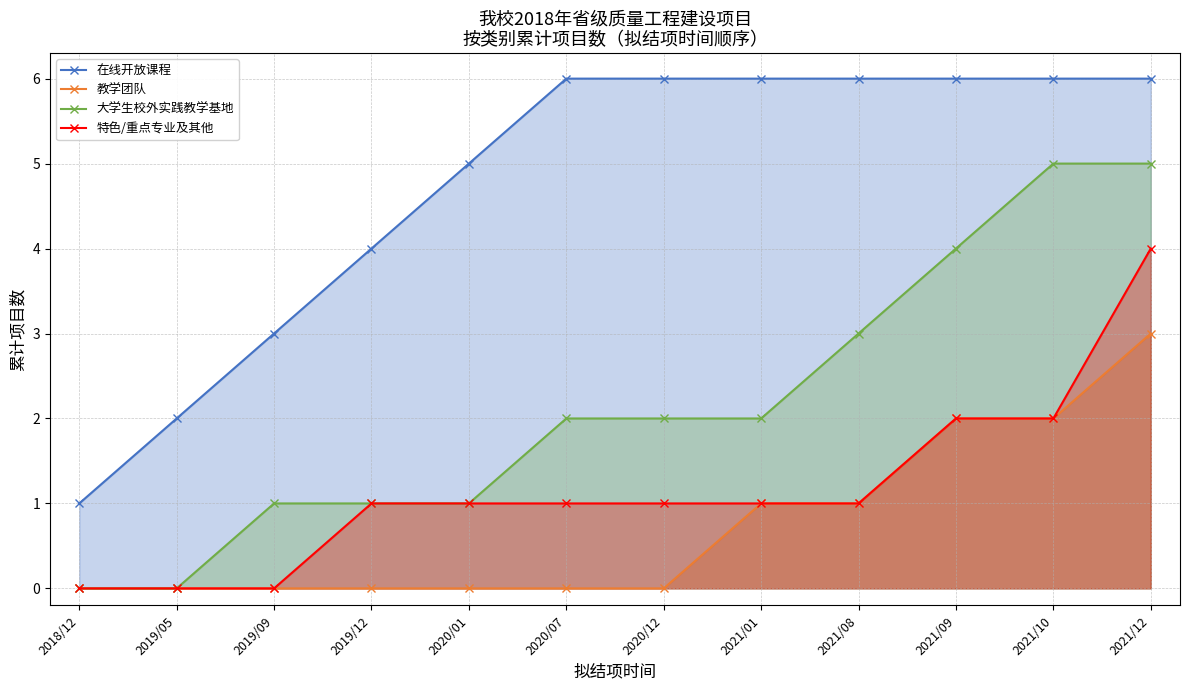

What is the label of the 9th point from the right?

2019/12